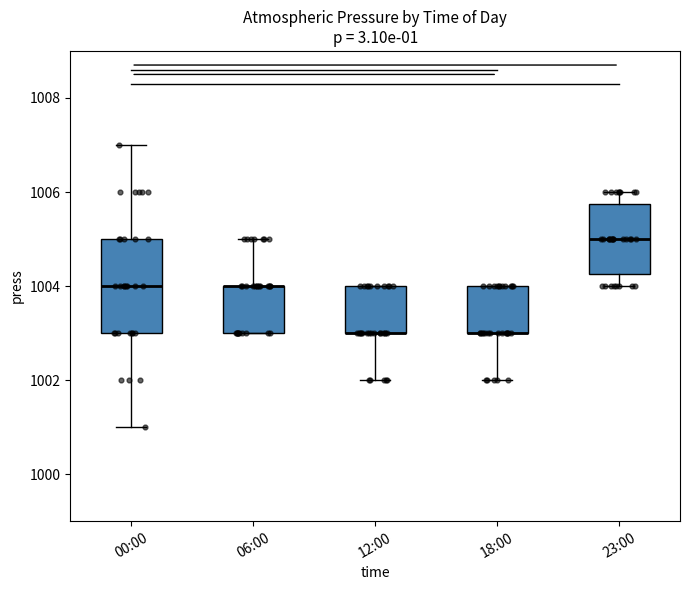

Which box is the tallest, from its lower edge to its upper edge?

00:00